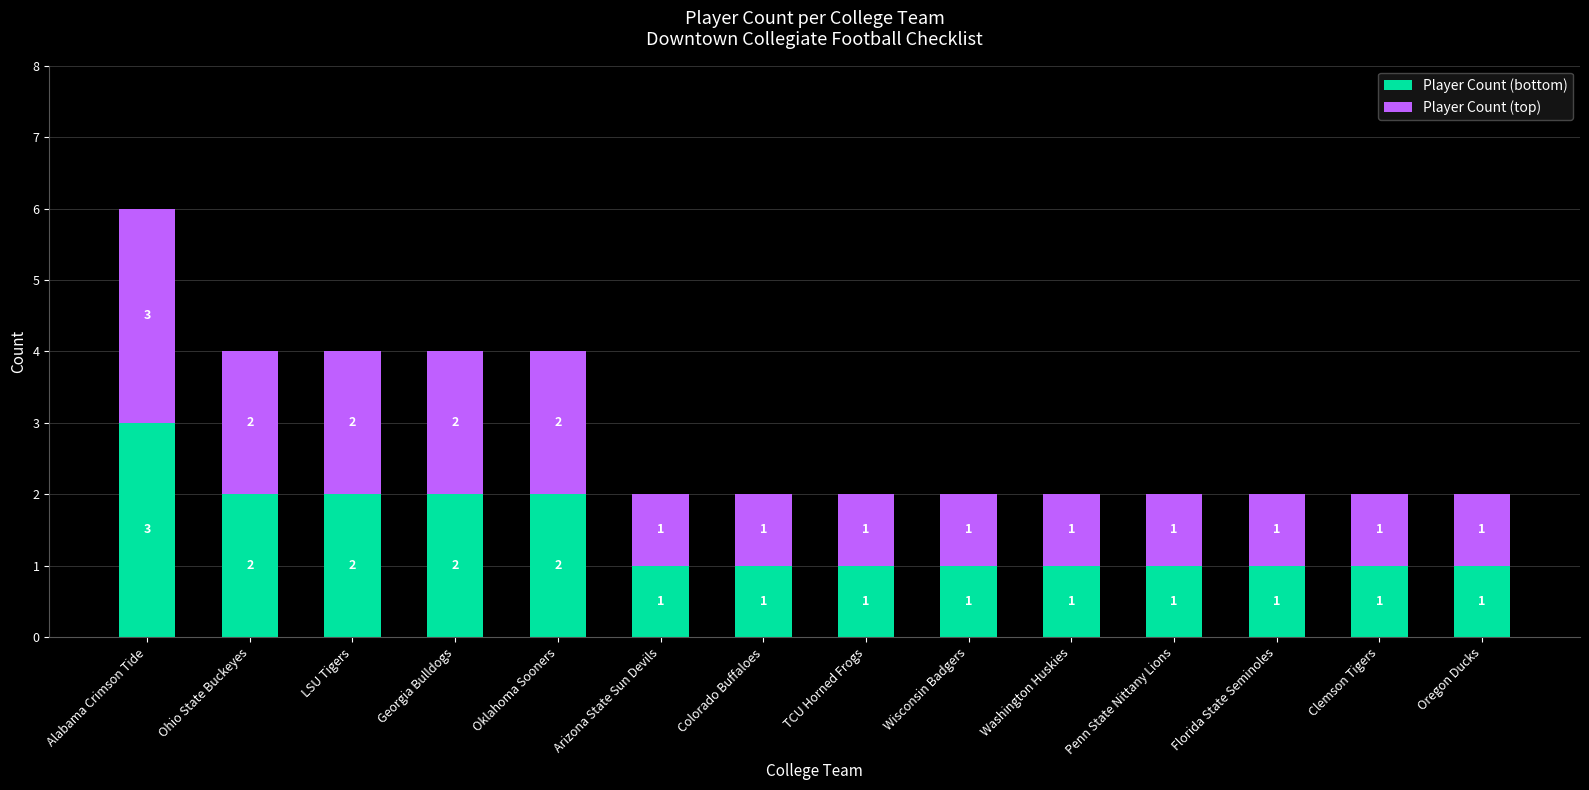

What is the sum of the Player Count (bottom) values at Penn State Nittany Lions and LSU Tigers?

3